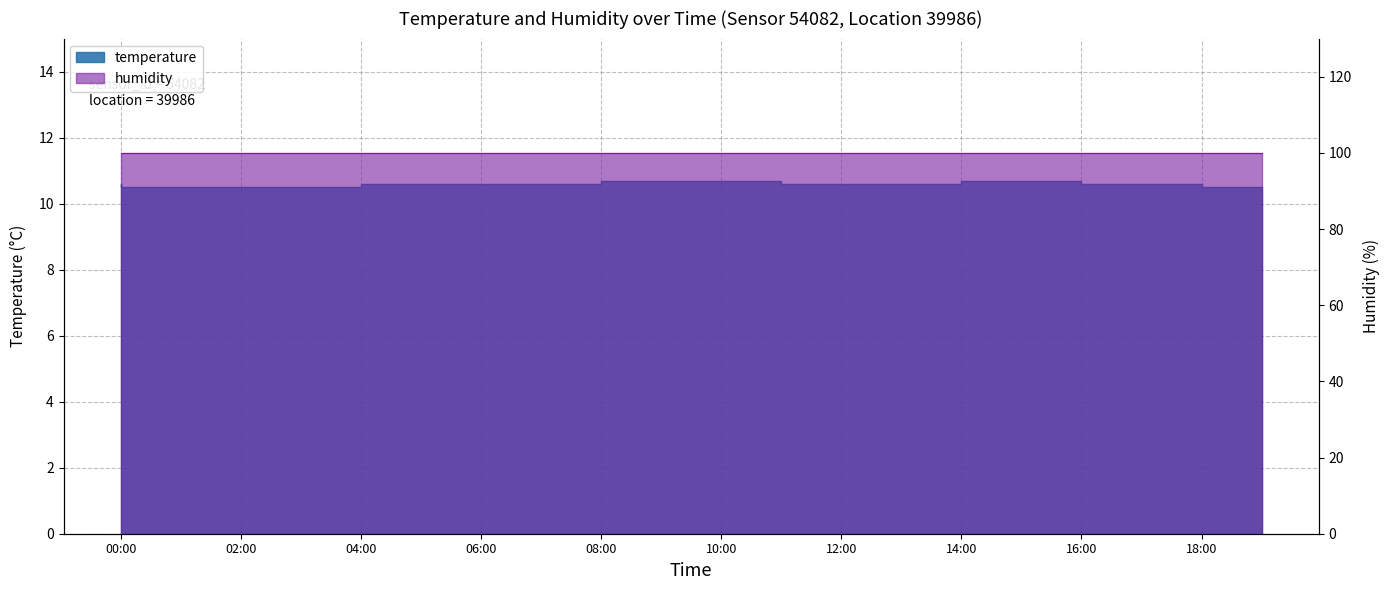

True or false: the data shows 4.8 at 12:00.

False